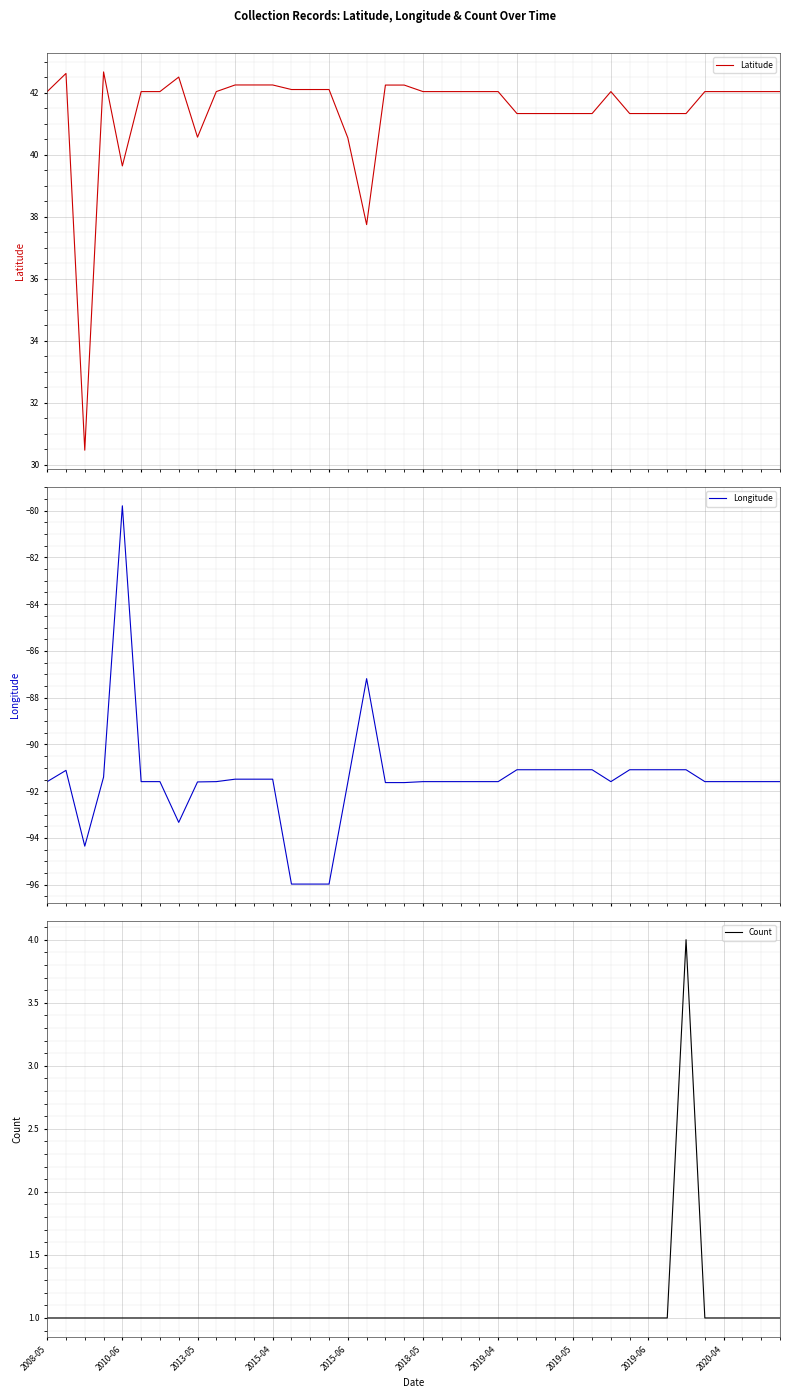

What is the maximum value shown in the chart?

42.7